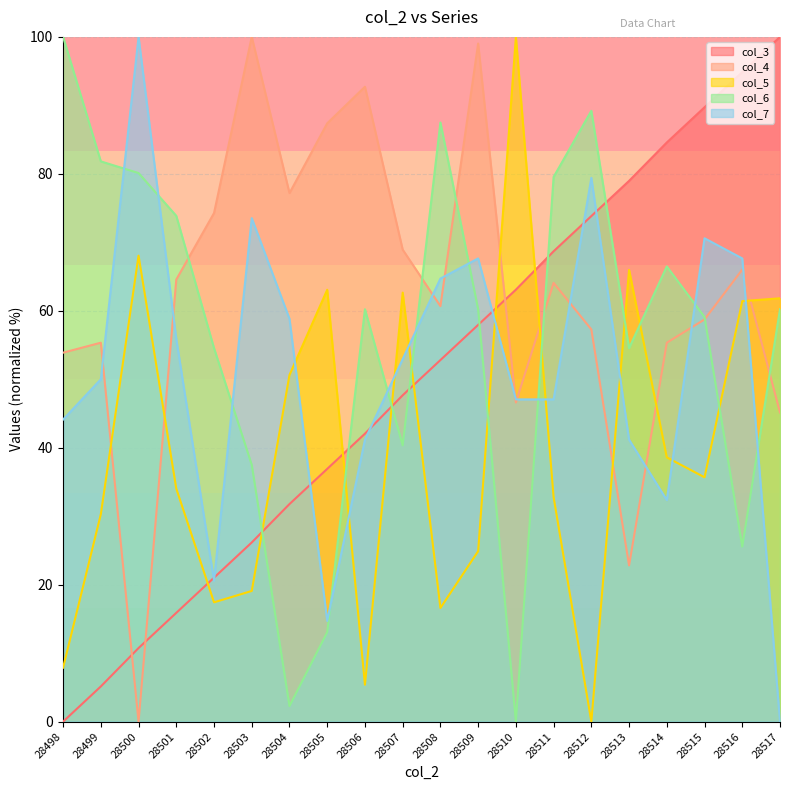

How many lines are shown in the chart?

5